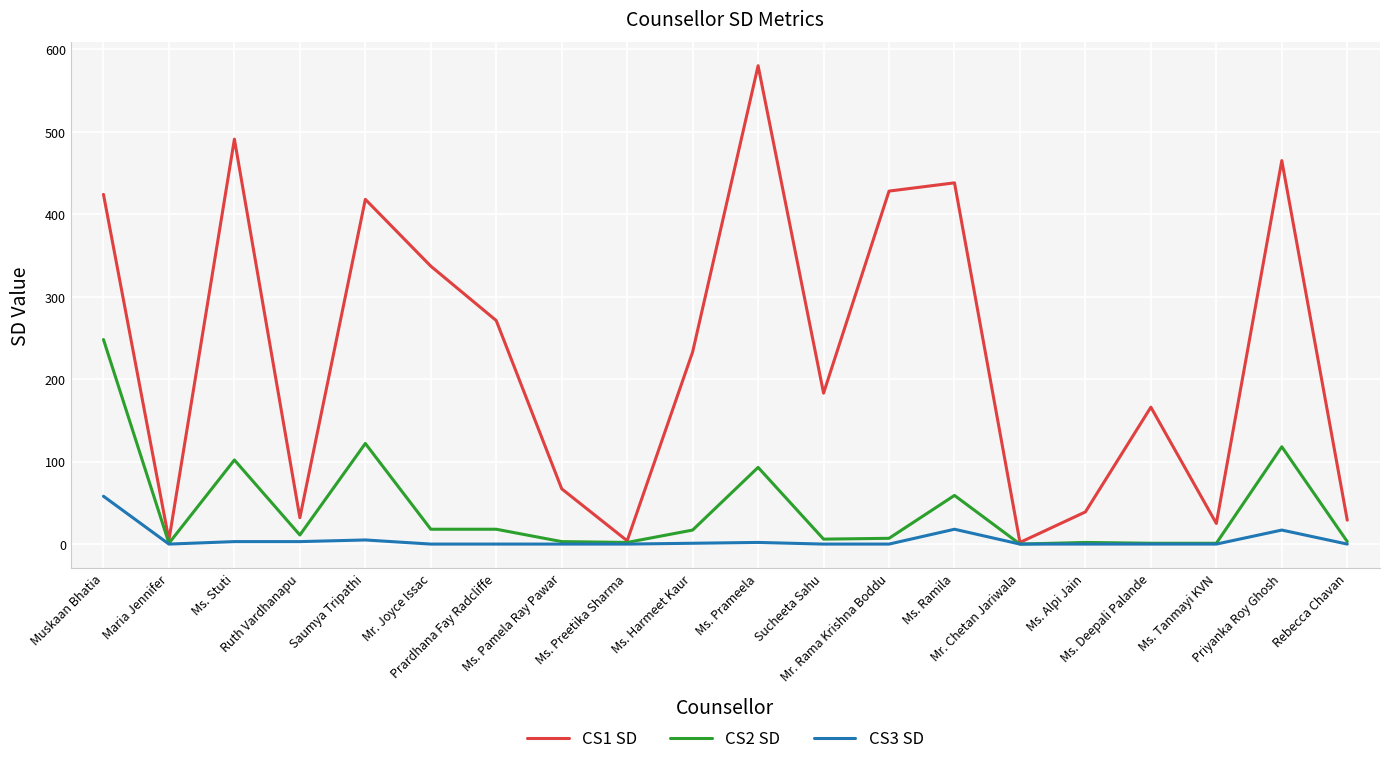

Which series has the largest range (max minus min)?

CS1 SD